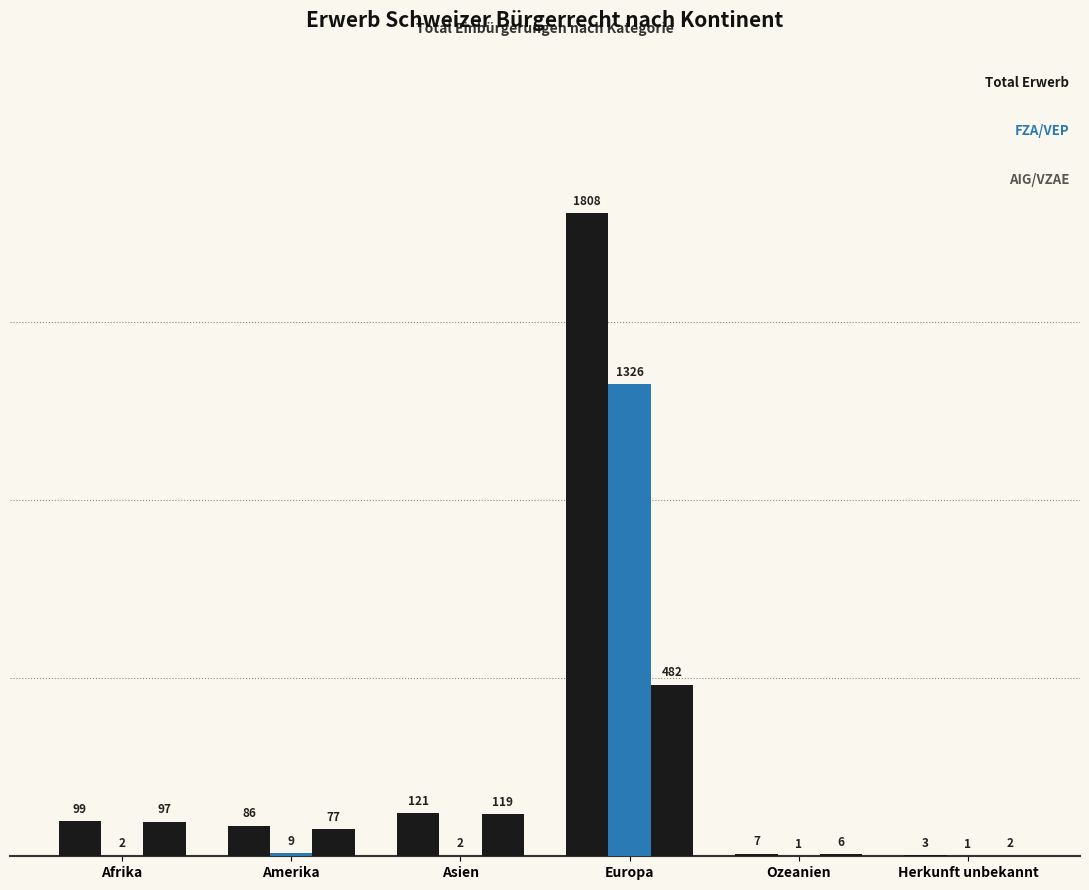

True or false: Total AIG/VZAE has a value of 6 at Ozeanien.

True